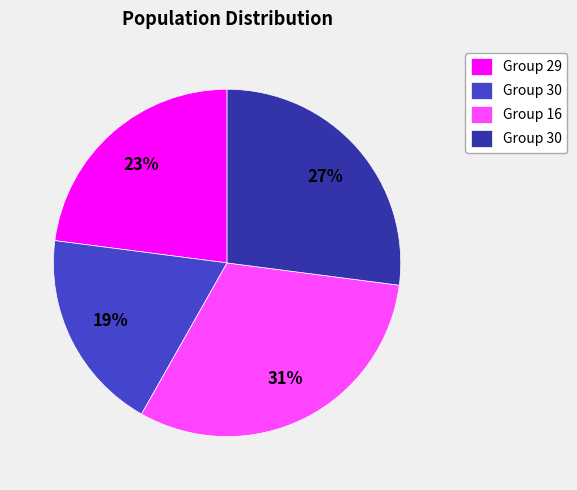

Does any single category account for the majority?

No